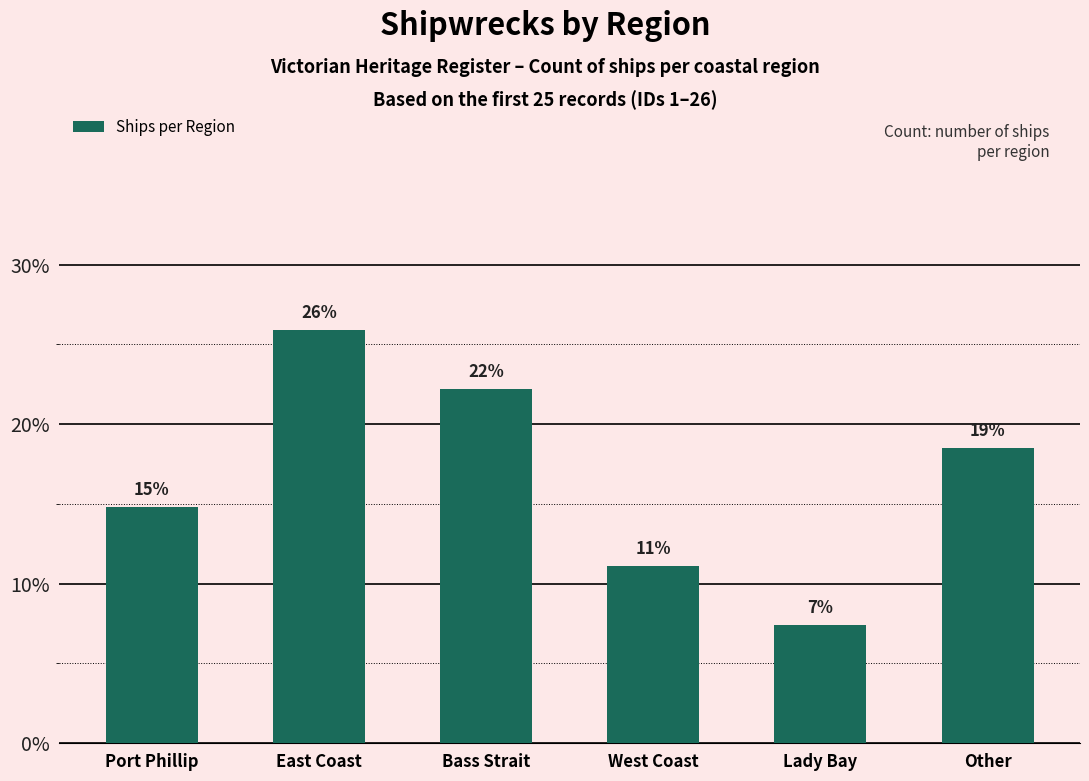

How many bars are there in total?

6